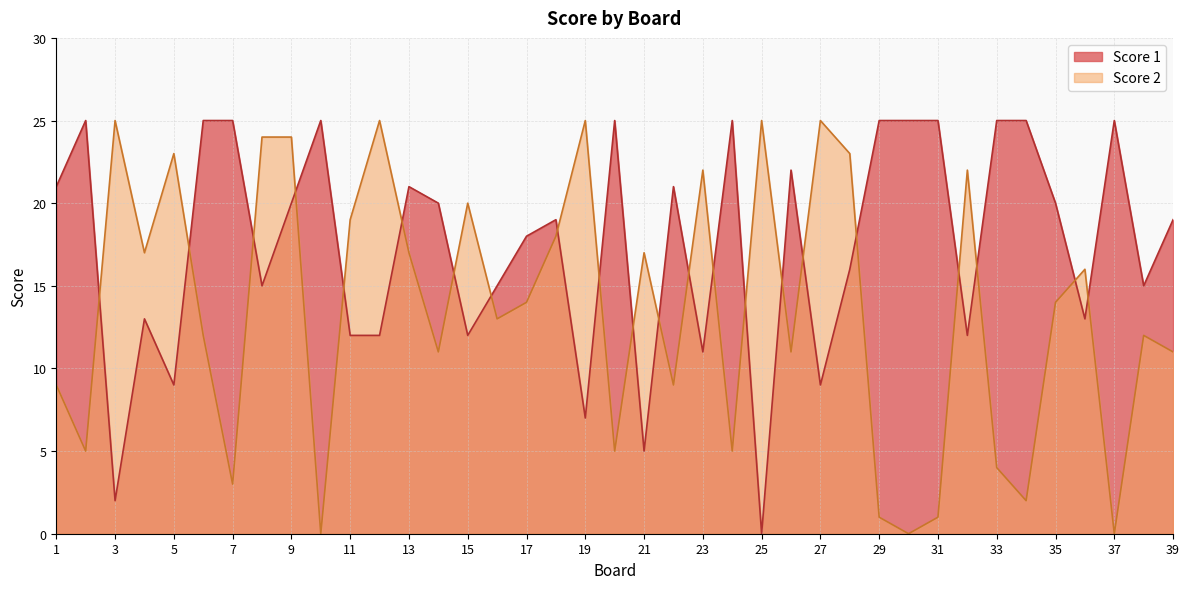

Is it true that Score 2 equals 11 at 37?

False